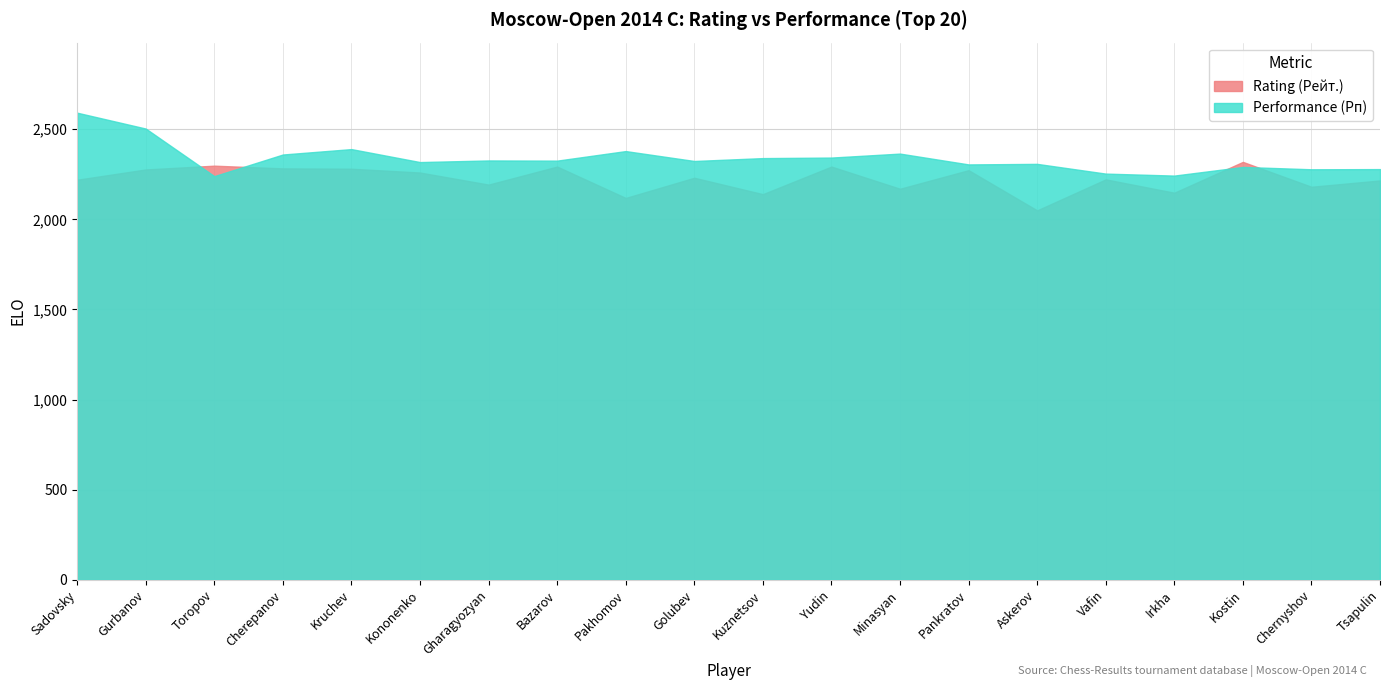

Which series has the widest spread of values?

Performance (Рп)